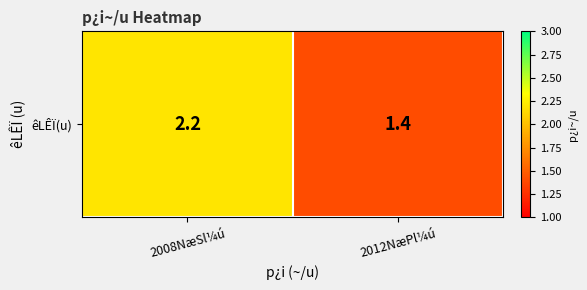

Read the value at 2012NæPl¼ú.

1.4